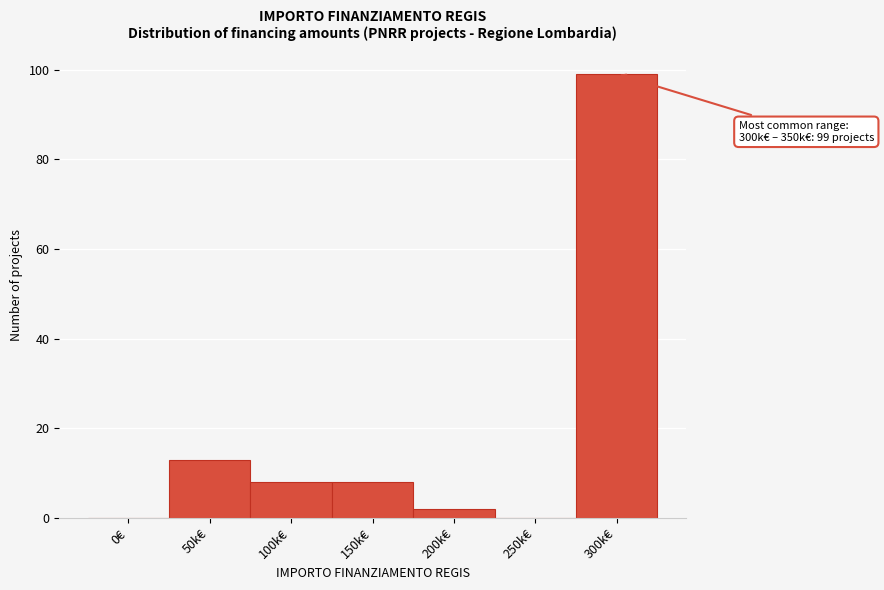

Reading left to right, list all the values displayed in this chart.

0€=0	50k€=13	100k€=8	150k€=8	200k€=2	250k€=0	300k€=99